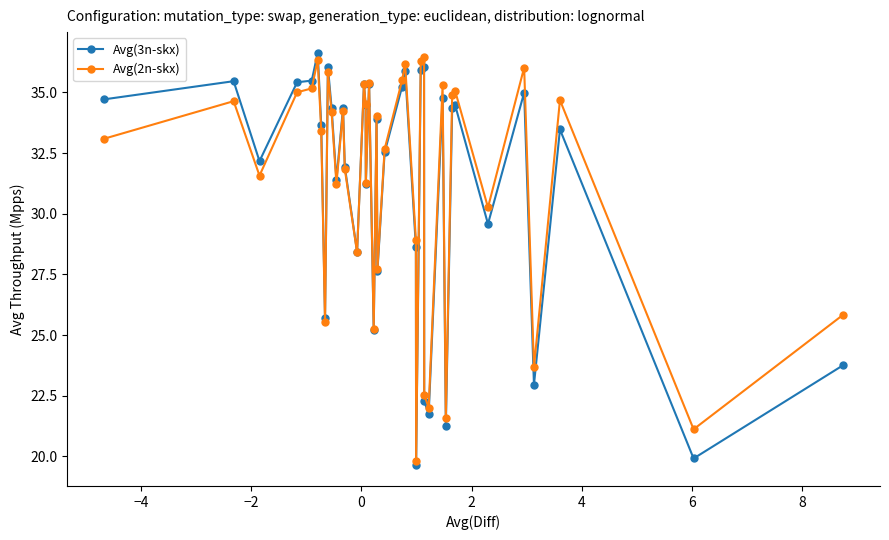

What is the maximum value for Avg(2n-skx)?

36.5